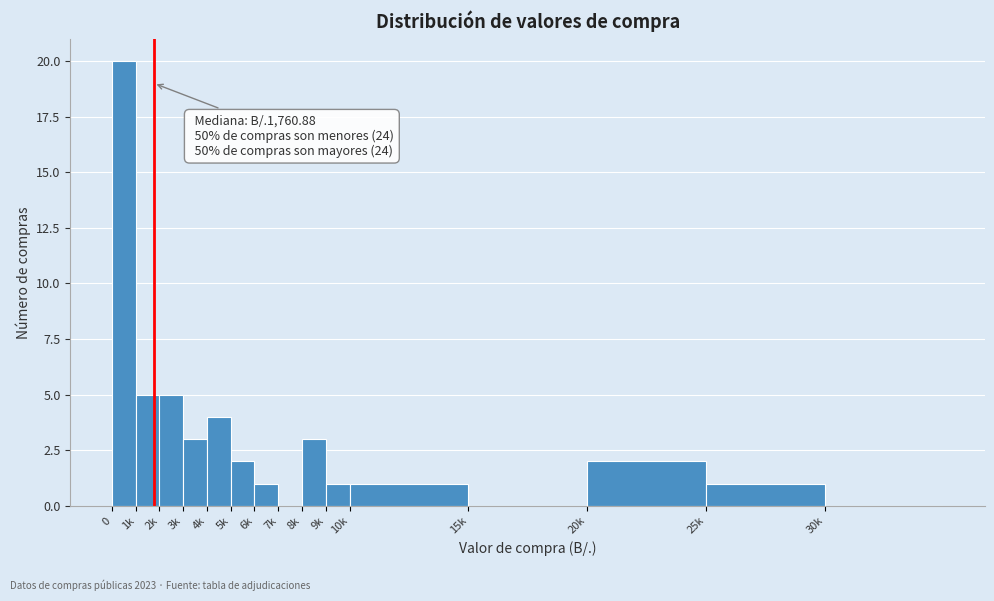

Reading left to right, what are all the values shown in this chart?

0=20	1k=5	2k=5	3k=3	4k=4	5k=2	6k=1	7k=0	8k=3	9k=1	10k=1	15k=0	20k=2	25k=1	30k=0